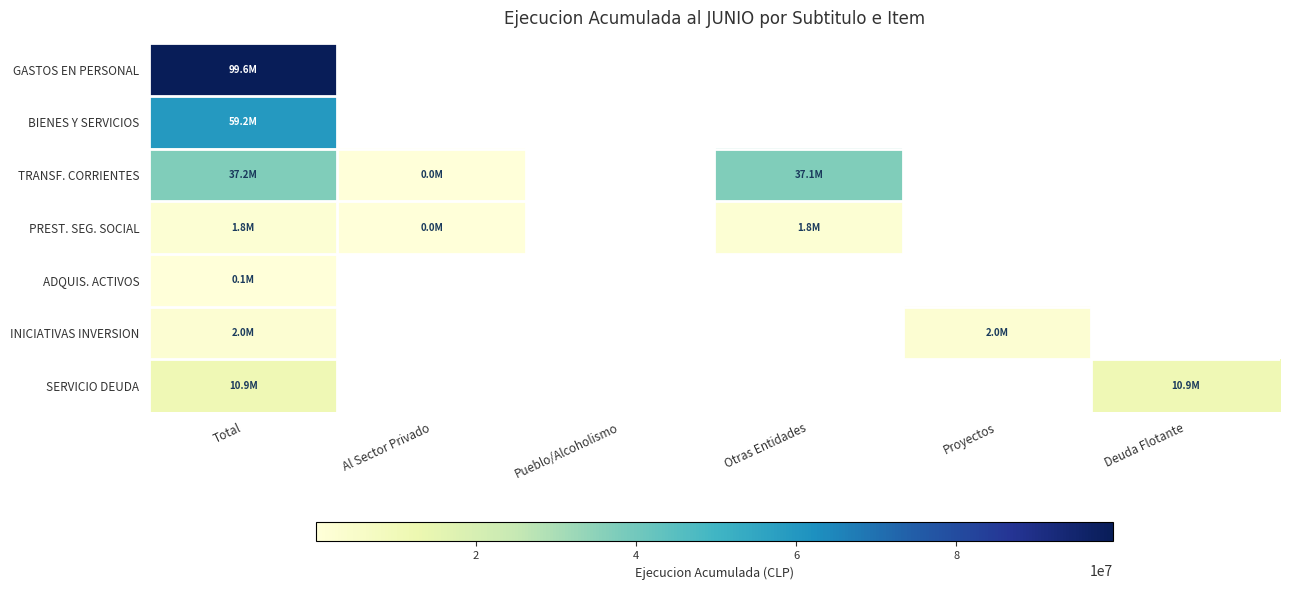

How many values in GASTOS EN PERSONAL are above zero?

1